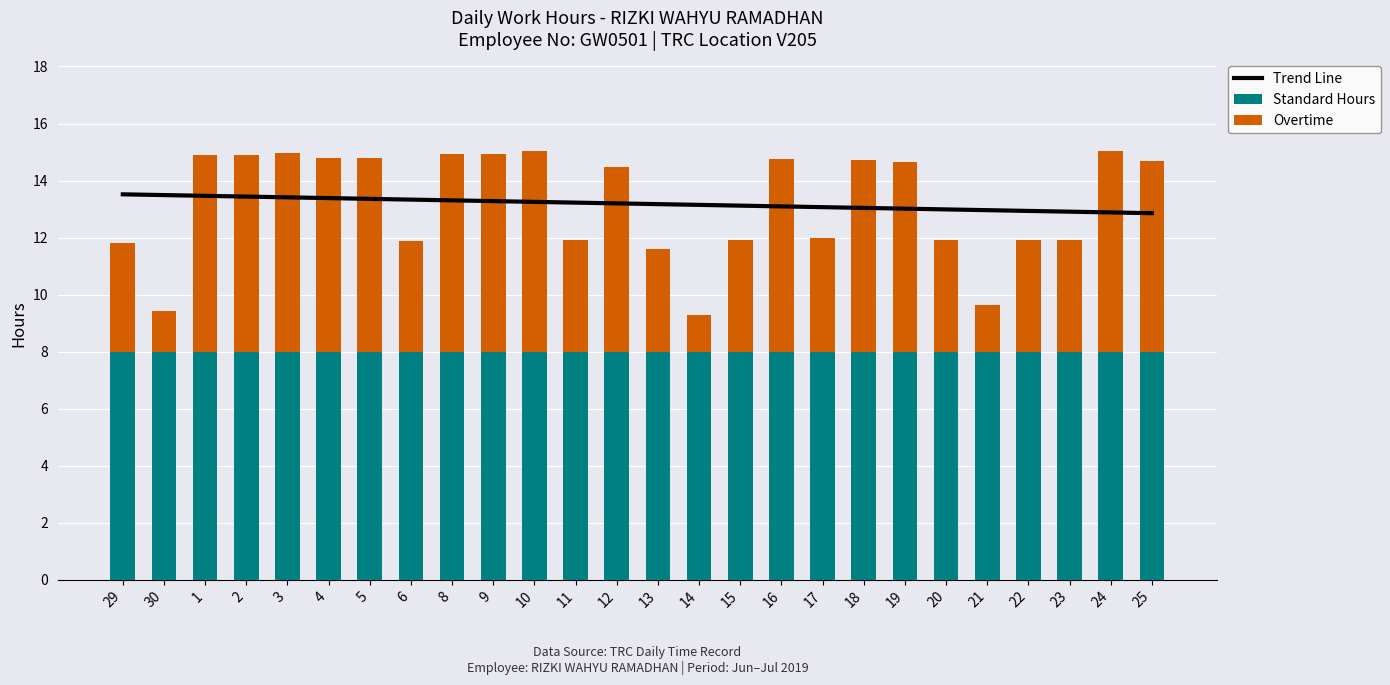

At which category is the sum across all series the highest?

3